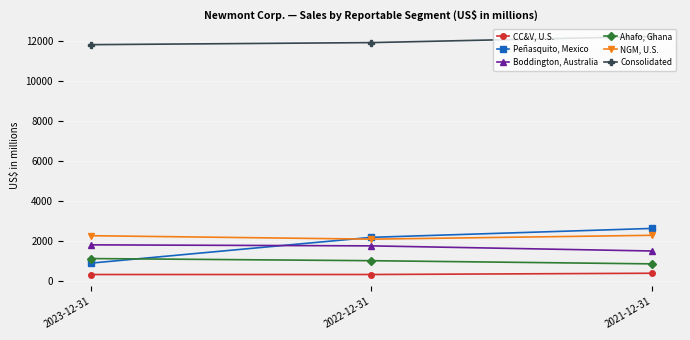

Rank the categories by Ahafo, Ghana value from lowest to highest.

2021-12-31, 2022-12-31, 2023-12-31